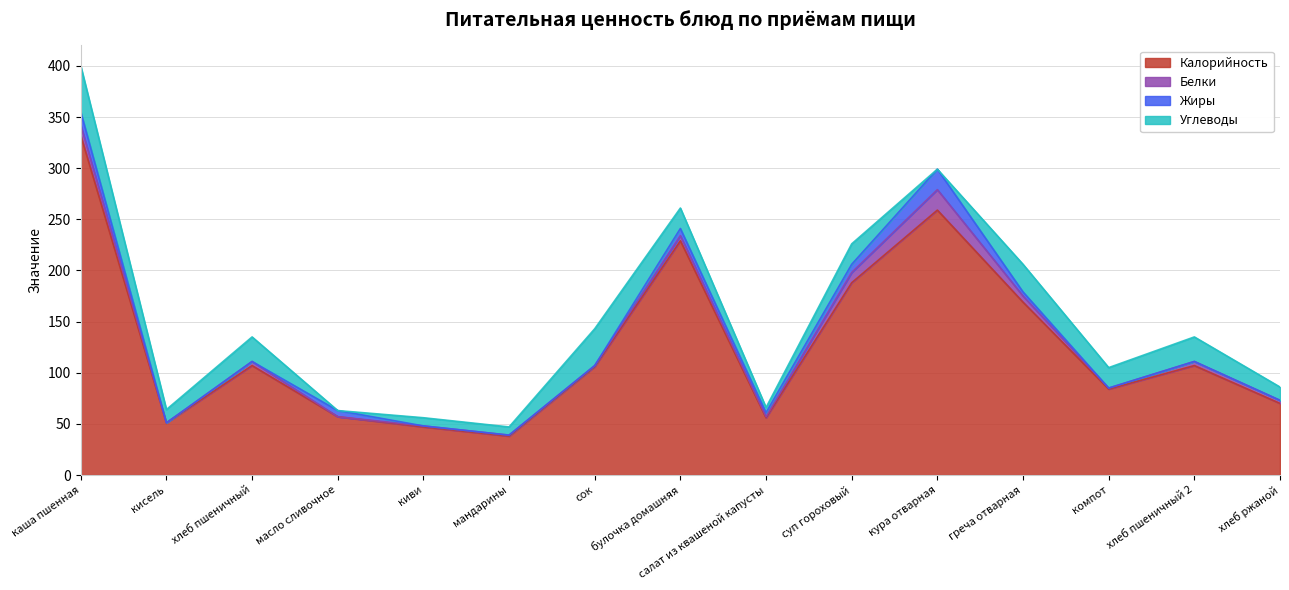

Which category has the highest value across all series?

каша пшенная